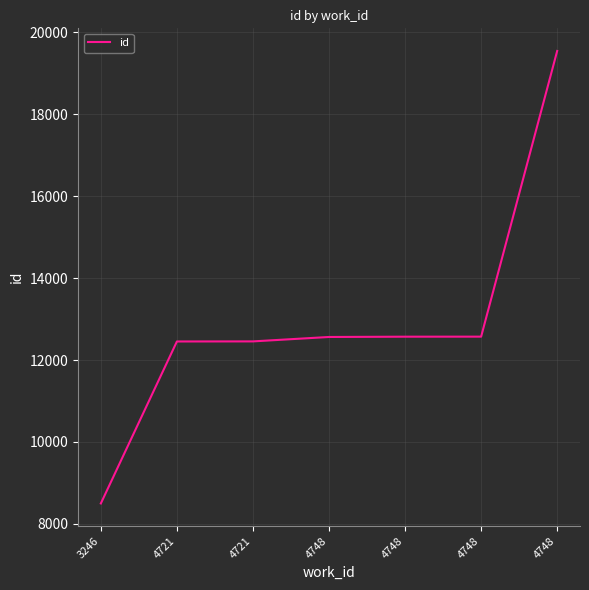

Does the chart have visible grid lines?

Yes